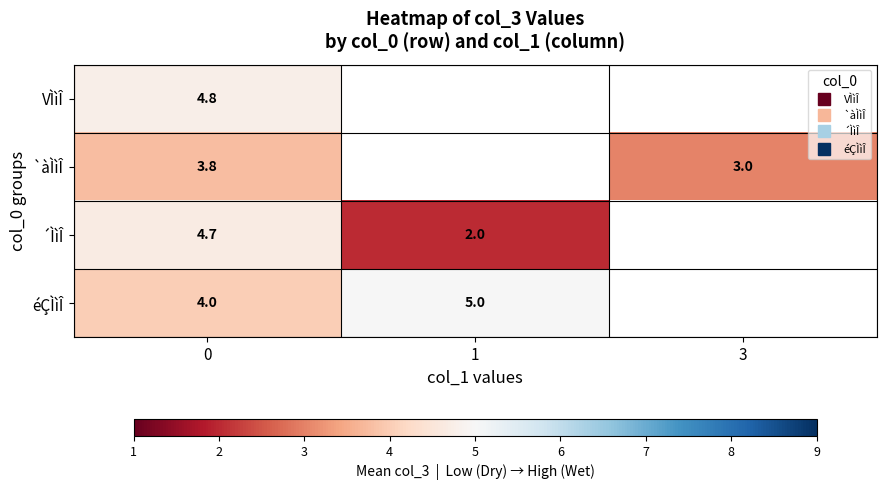

Between 1 and 3, which is larger?

3